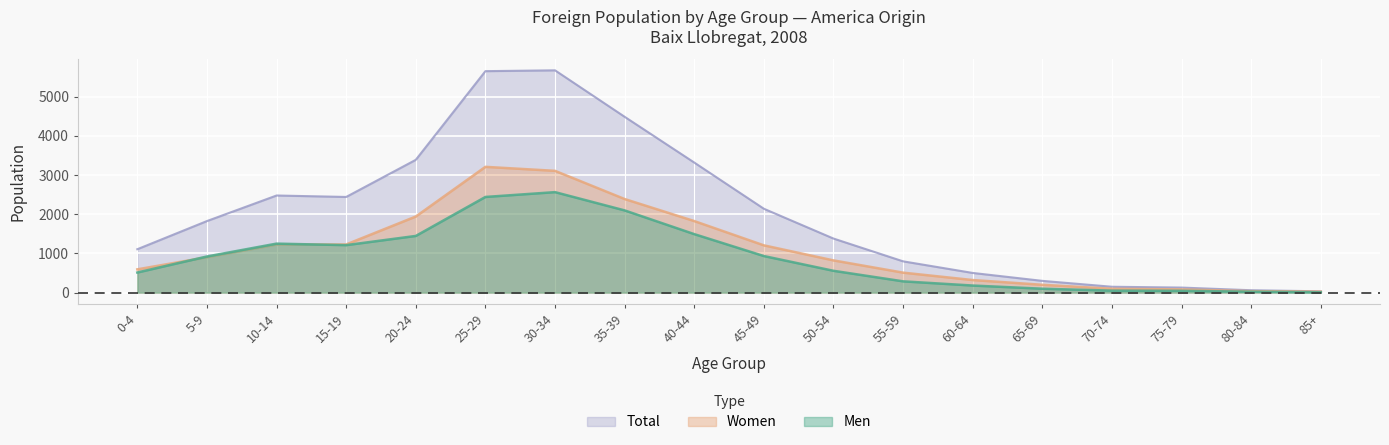

How many data points in Total are less than 1825?

9